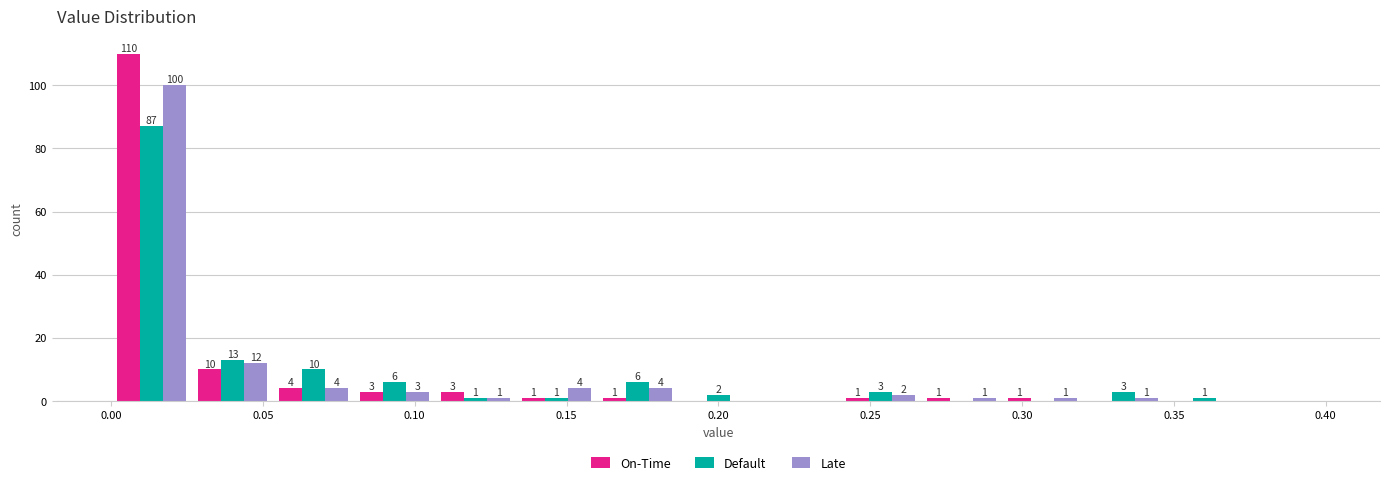

In the Late series, which range on the x-axis has the tallest bar?

0.000 to 0.025